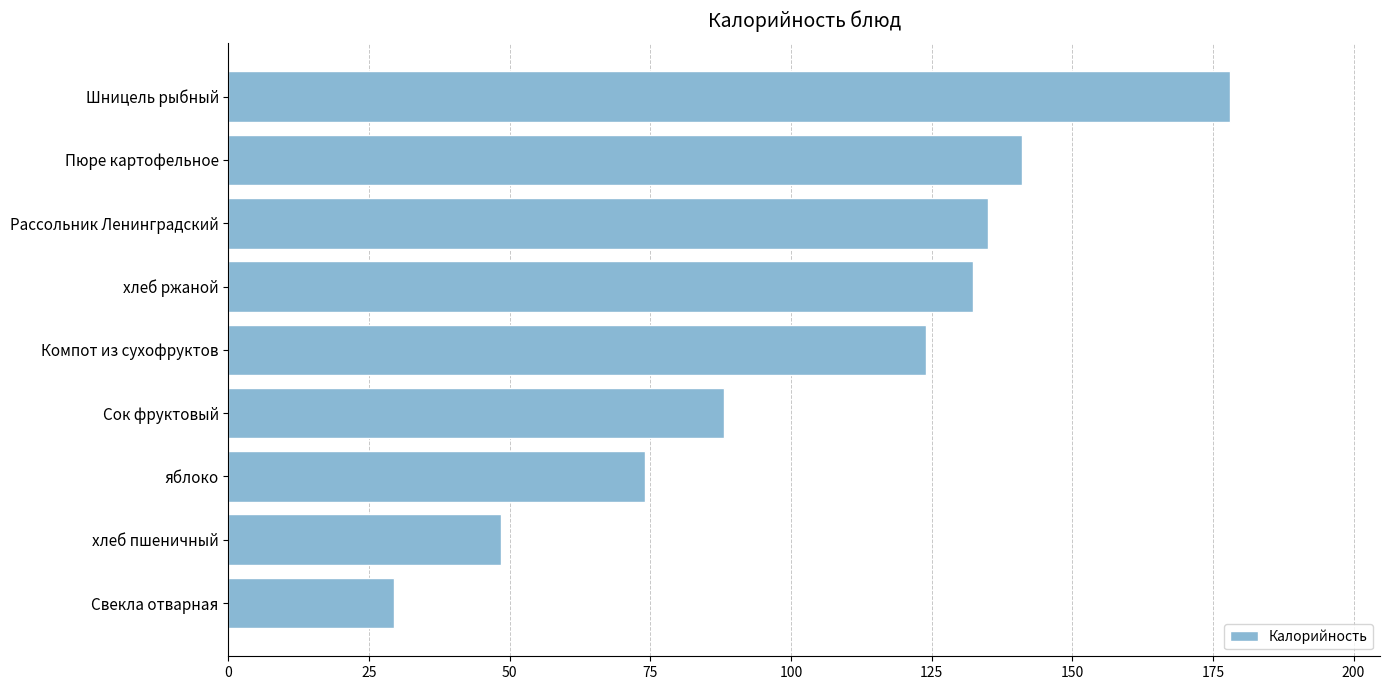

What is the change in value from Пюре картофельное to Шницель рыбный?

+37.0